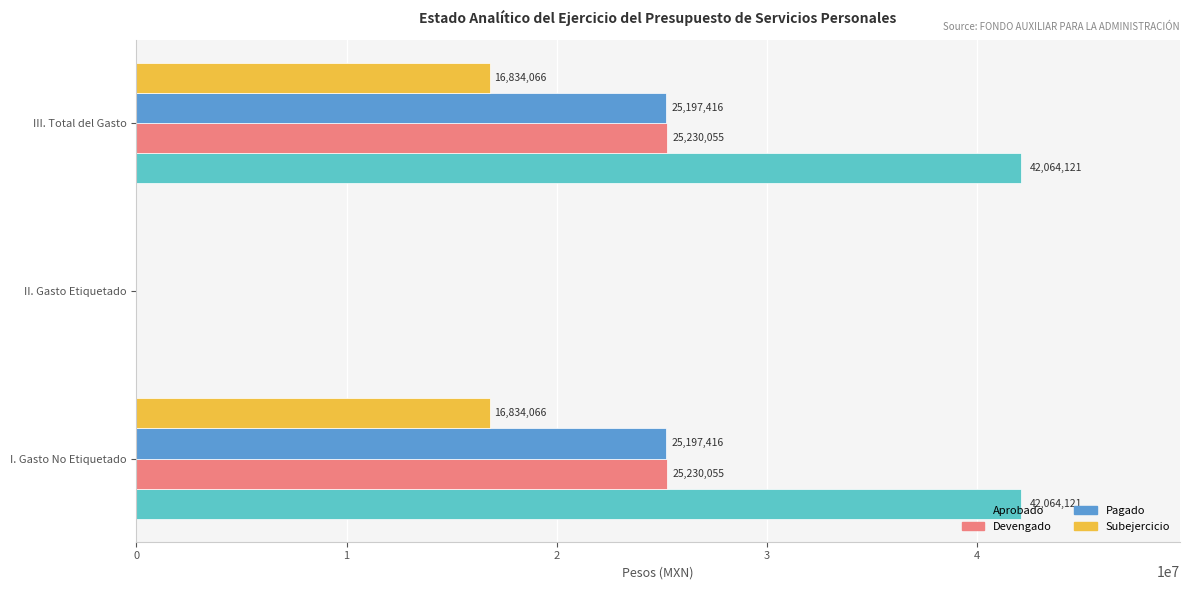

What are all the series names shown in the legend?

Aprobado, Devengado, Pagado, Subejercicio